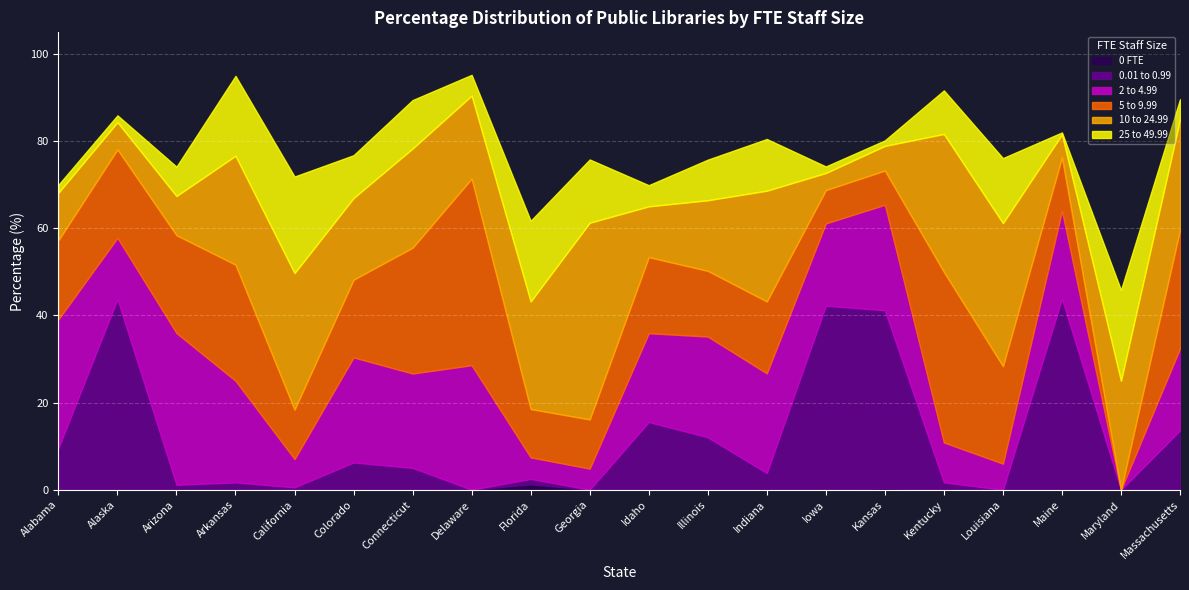

The value of 0 FTE at Colorado is 0.0. True or false?

True